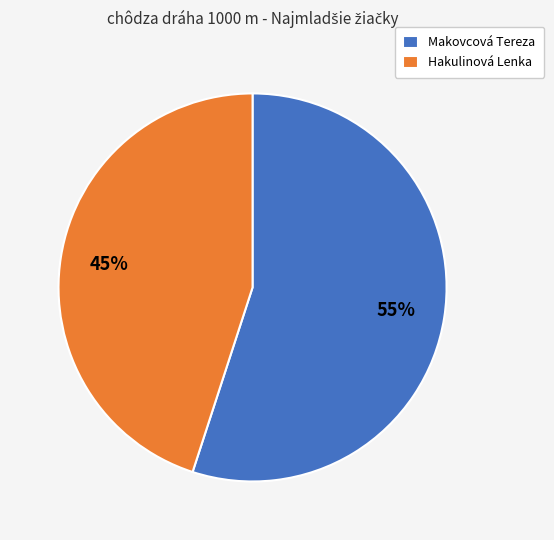

The Makovcová Tereza slice represents 44% of the pie. True or false?

False